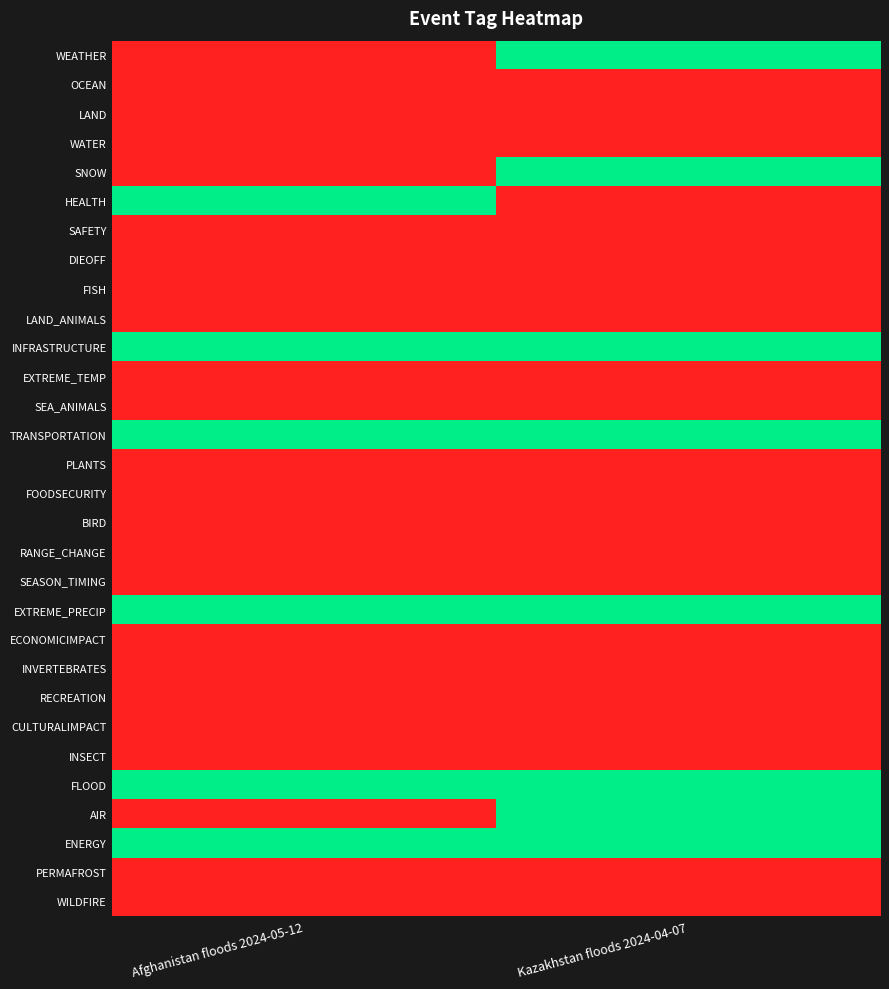

Between Afghanistan floods 2024-05-12 and Kazakhstan floods 2024-04-07, which series saw the biggest shift?

WEATHER